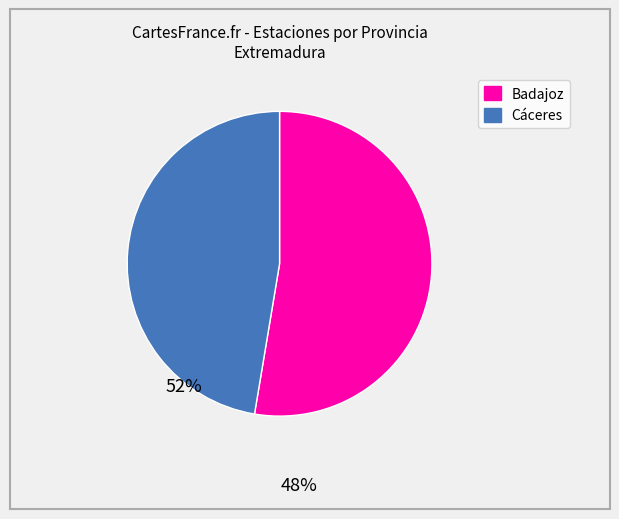

Which slice represents more than half of the pie?

Badajoz